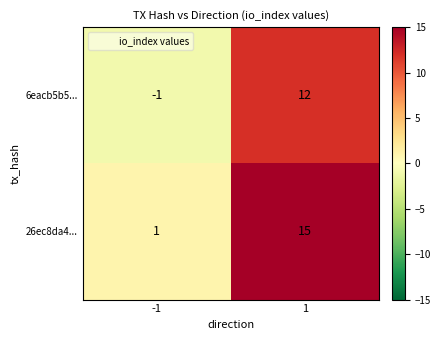

What is the minimum value shown in the chart?

-1